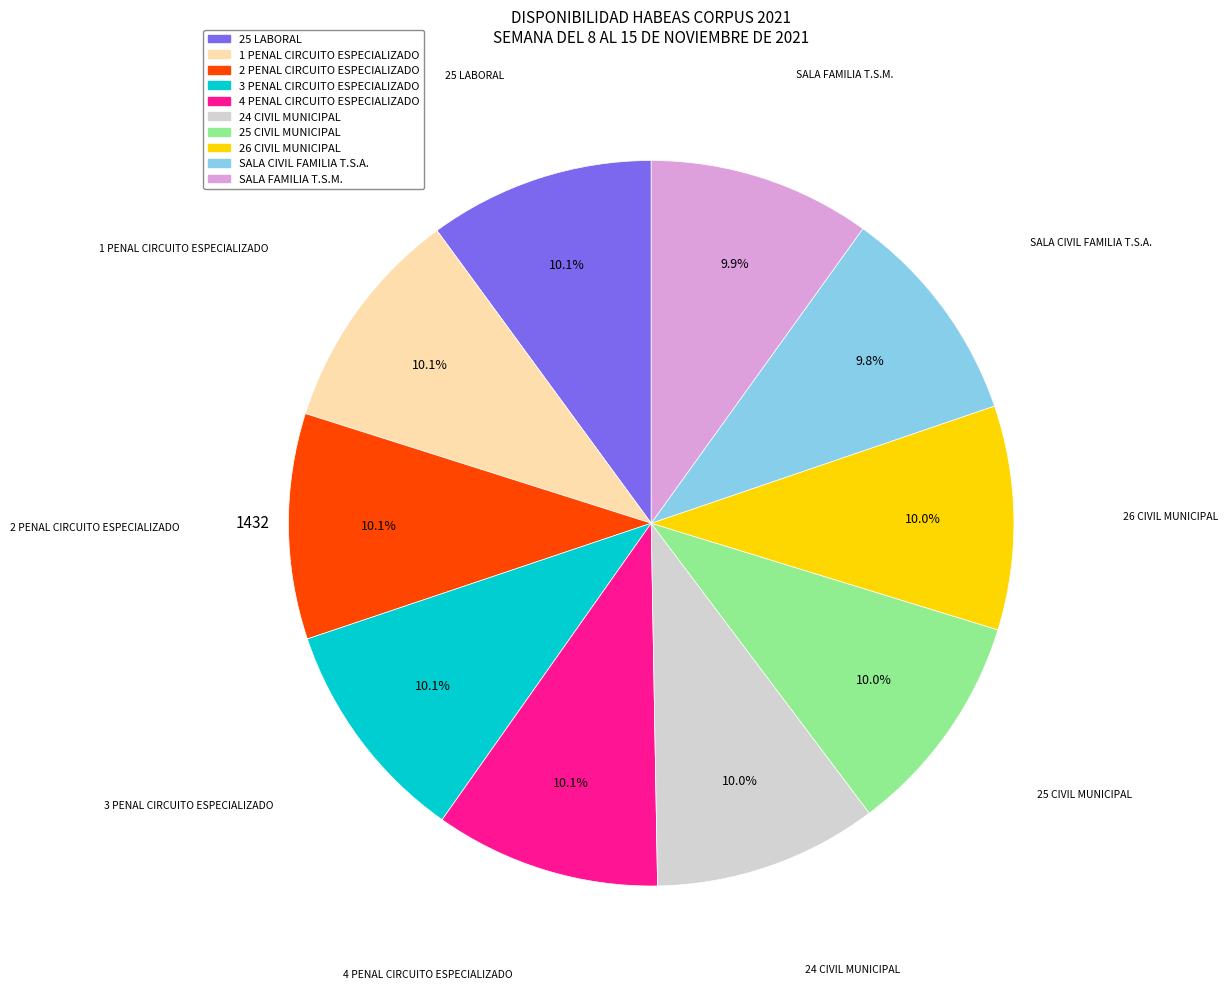

Is it true that 3 PENAL CIRCUITO ESPECIALIZADO is 19% of the pie?

False